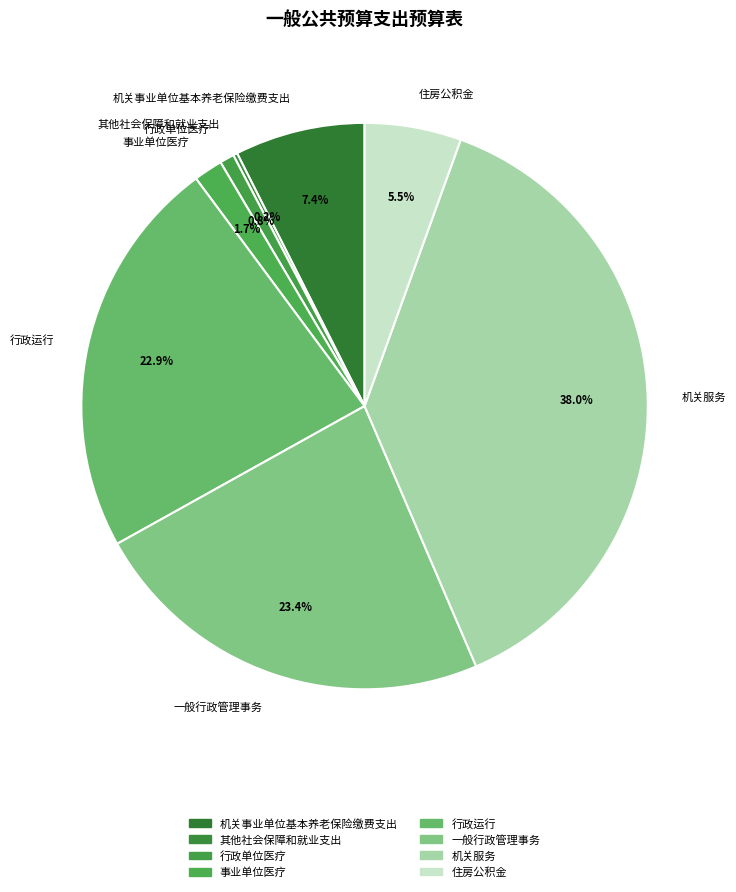

Does 事业单位医疗 account for over 50% of the chart?

No